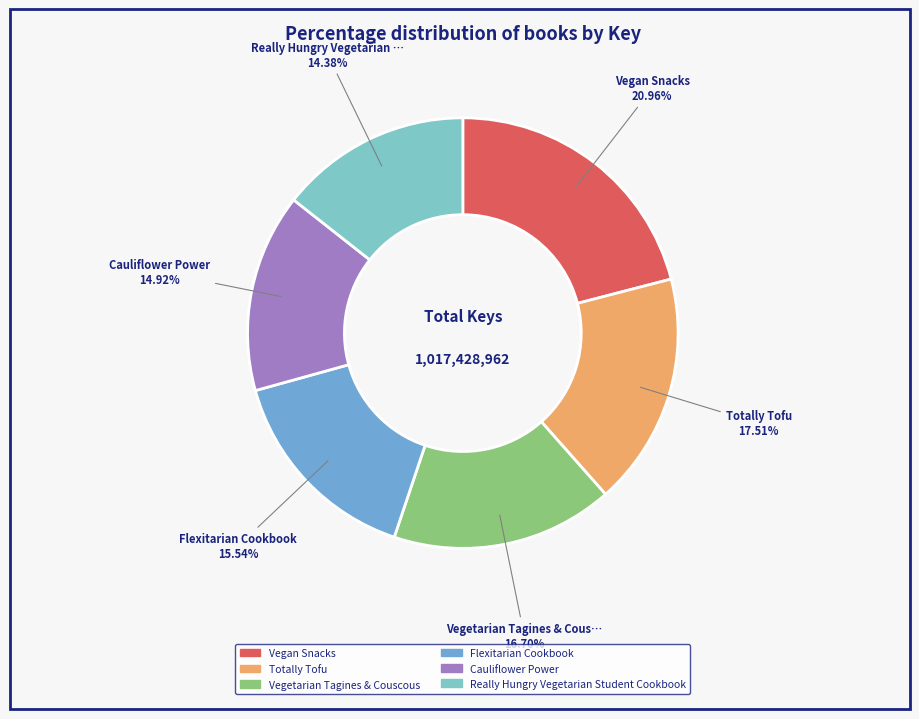

To the nearest percent, what percentage of the pie is Flexitarian Cookbook?

16%